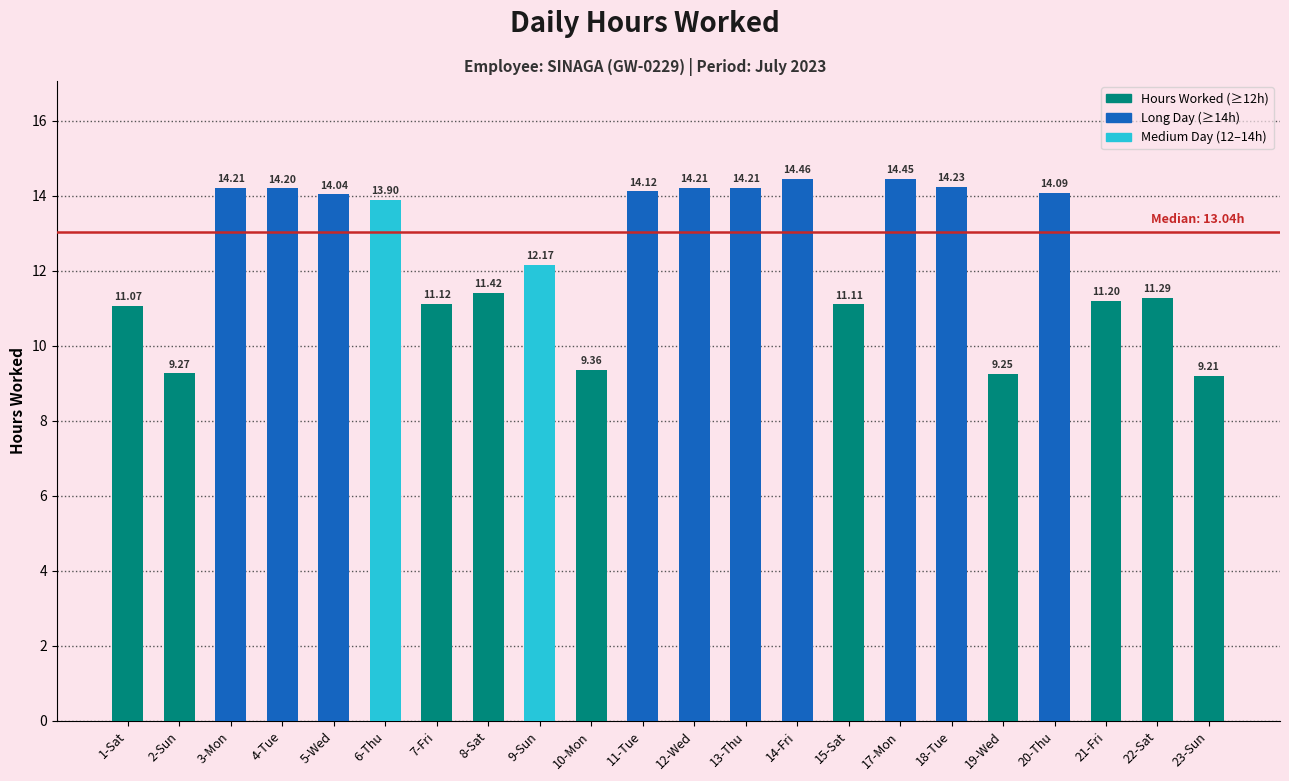

Are the bars horizontal?

No